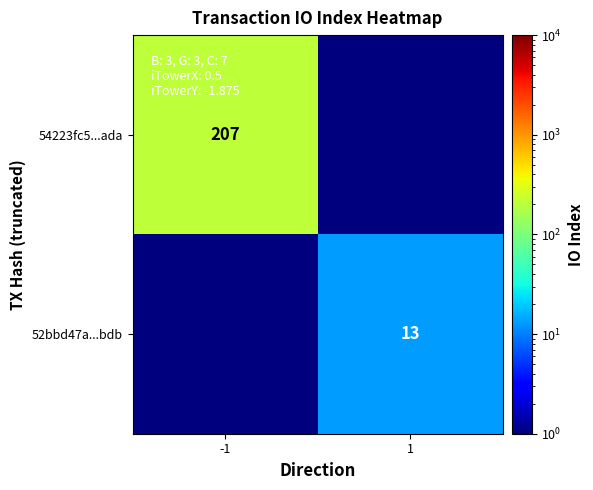

The value of 54223fc5...ada at -1 is 207.0. True or false?

True